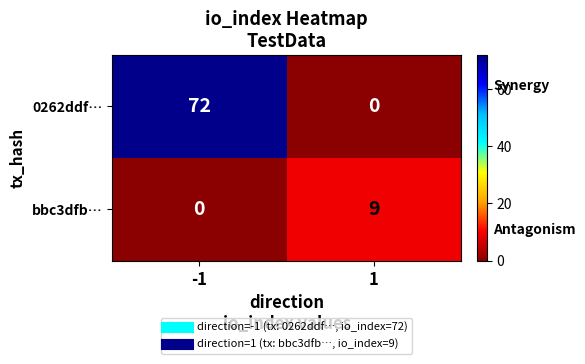

What is the sum of the bbc3dfb… values at 1 and -1?

9